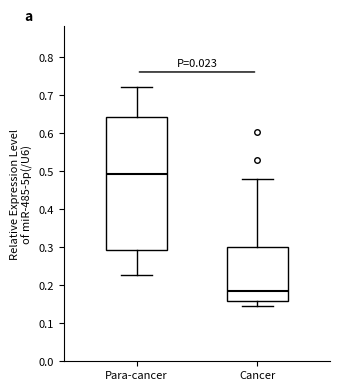

Reading left to right, transcribe this box plot: for each box, give where its median line is, the range the box spans, and where its two whiskers end, as read against the y-axis. The values are not printed on the chart, so give them approximately, as read against the axis.

Para-cancer: median 0.49, box 0.29 to 0.64, whiskers 0.23 to 0.72
Cancer: median 0.19, box 0.16 to 0.30, whiskers 0.15 to 0.48